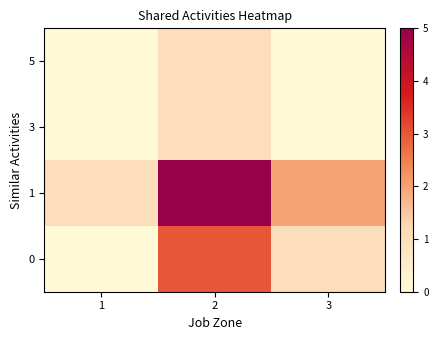

Rank the categories by row_2 value from lowest to highest.

1, 3, 2